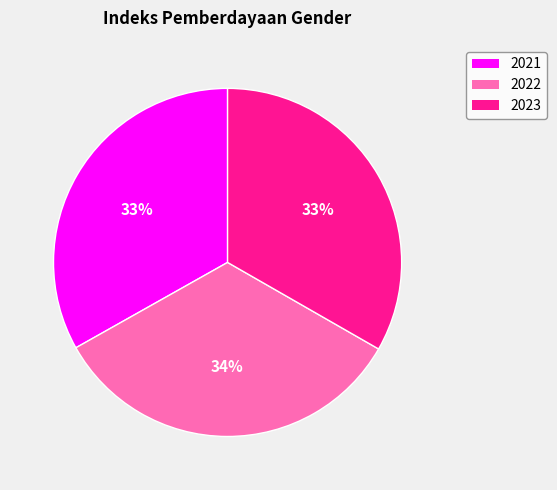

Approximately how many times larger is the value at 2022 compared to 2021?

1.0